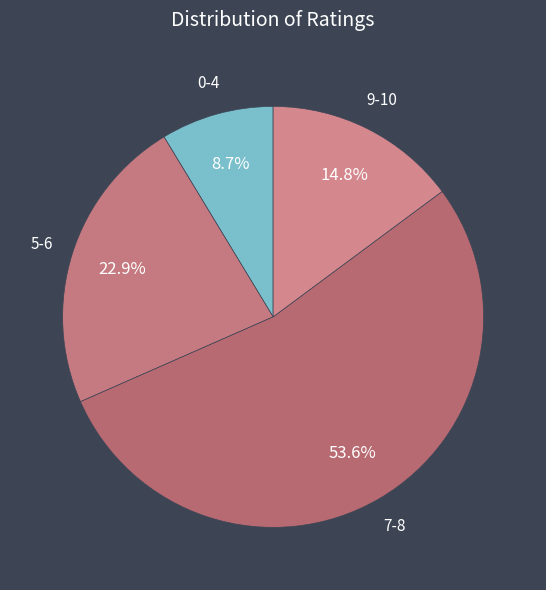

Which slice is the smallest?

0-4